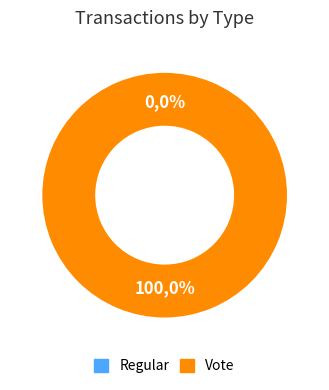

The Regular slice represents 0% of the pie. True or false?

True